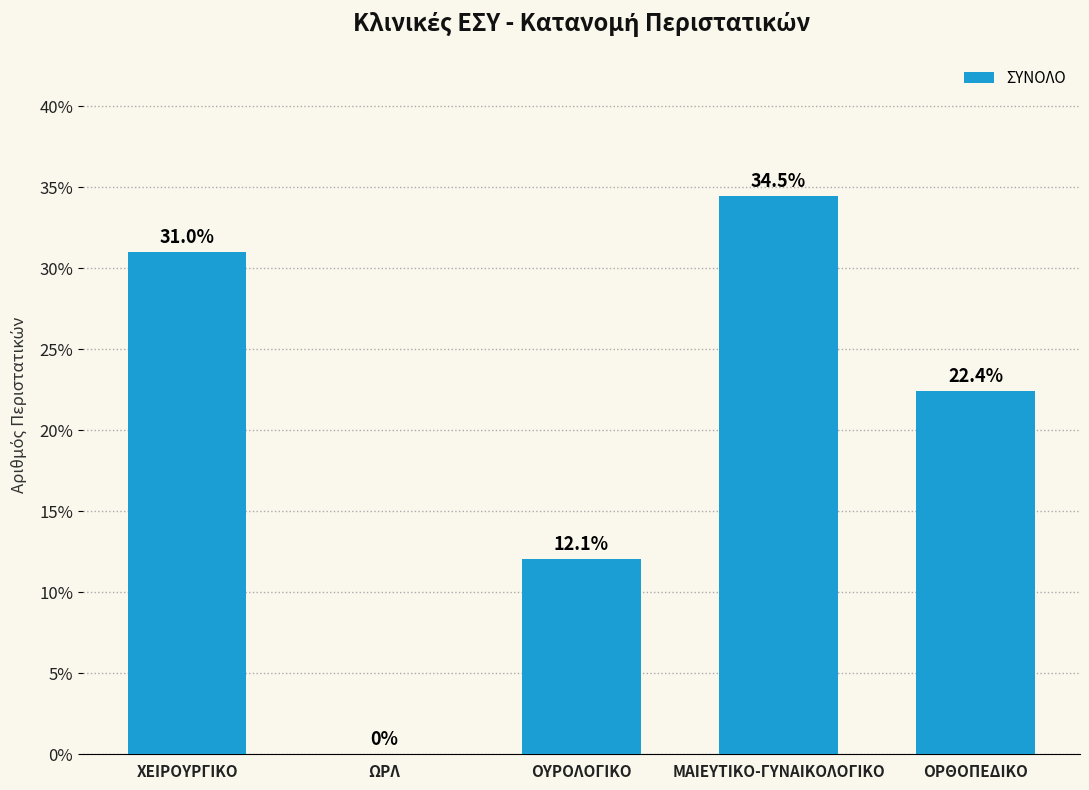

Reading left to right, what are all the values shown in this chart?

ΧΕΙΡΟΥΡΓΙΚΟ=31.0	ΩΡΛ=0.0	ΟΥΡΟΛΟΓΙΚΟ=12.1	ΜΑΙΕΥΤΙΚΟ-ΓΥΝΑΙΚΟΛΟΓΙΚΟ=34.5	ΟΡΘΟΠΕΔΙΚΟ=22.4